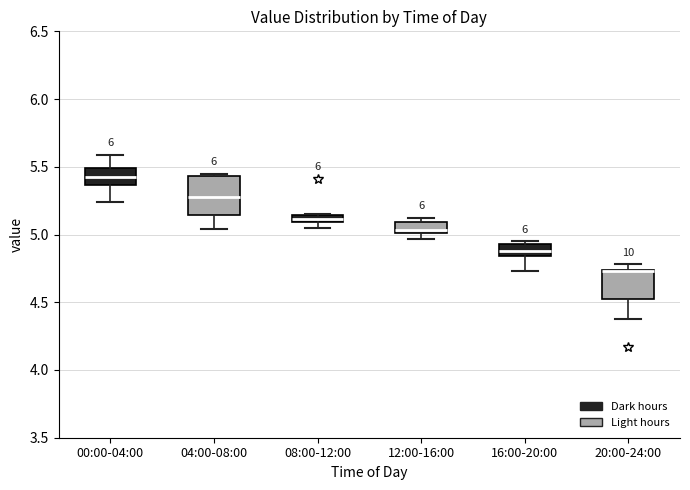

Which box is the tallest, from its lower edge to its upper edge?

04:00-08:00